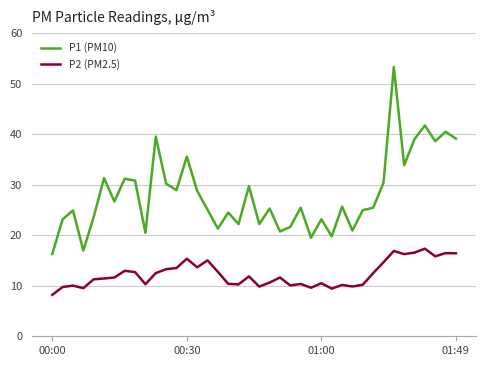

True or false: P1 (PM10) and P2 (PM2.5) cross at least once.

False